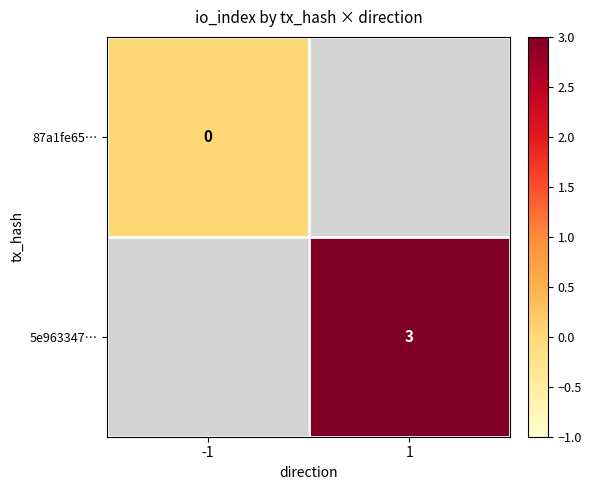

True or false: 5e963347… has a value of 4 at 1.

False